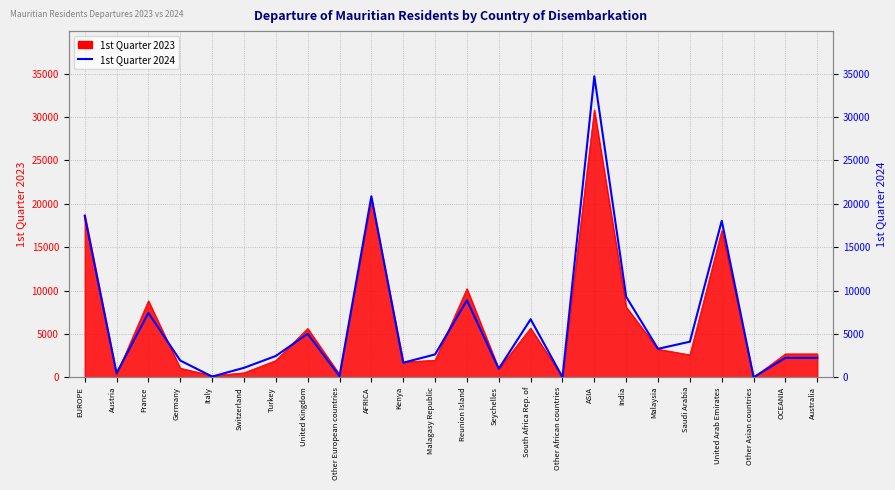

What is the difference between the second highest and second lowest values?

20862